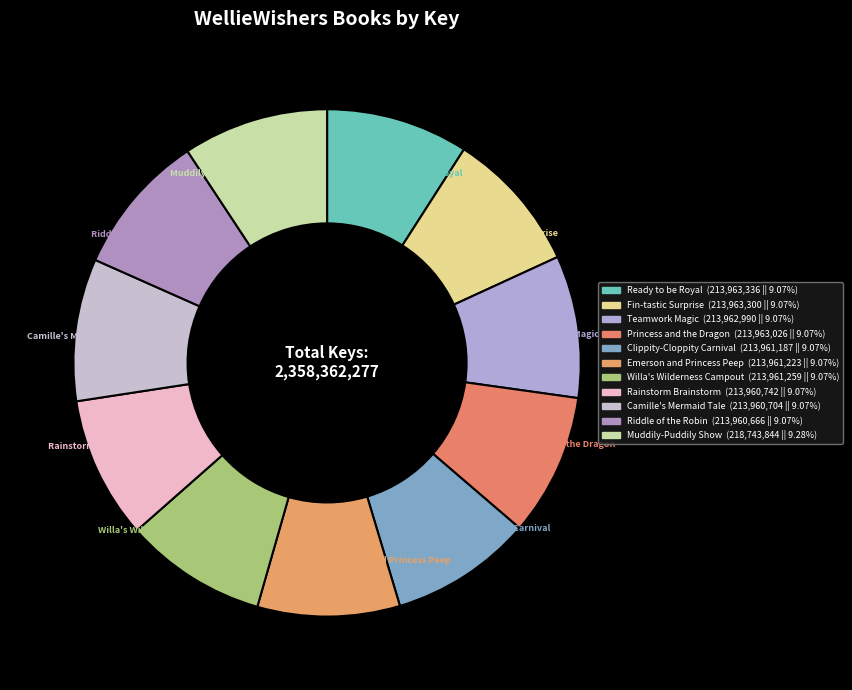

Count the number of slices in the pie.

11